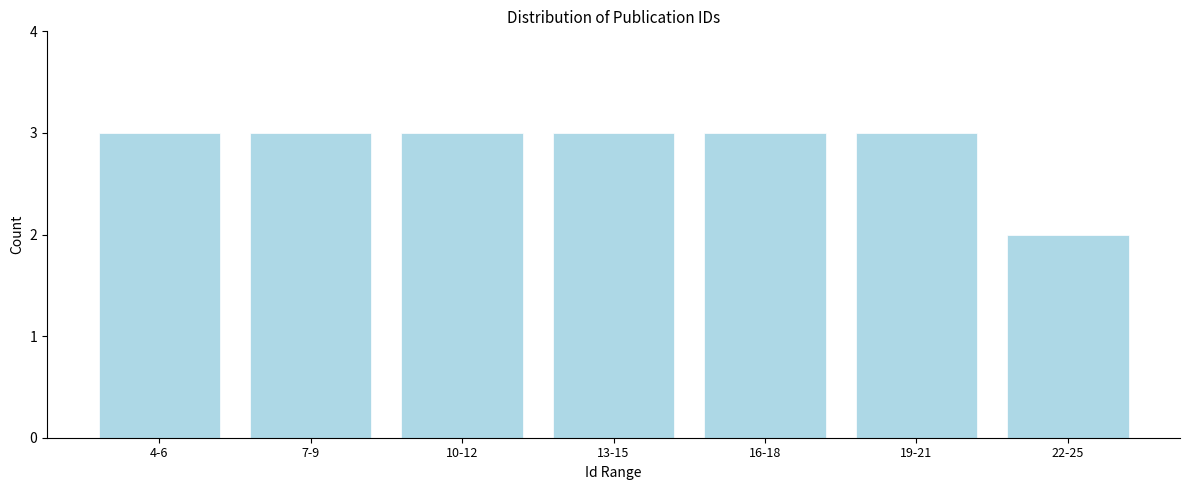

Reading left to right, transcribe all the data shown in this chart.

3	3	3	3	3	3	2